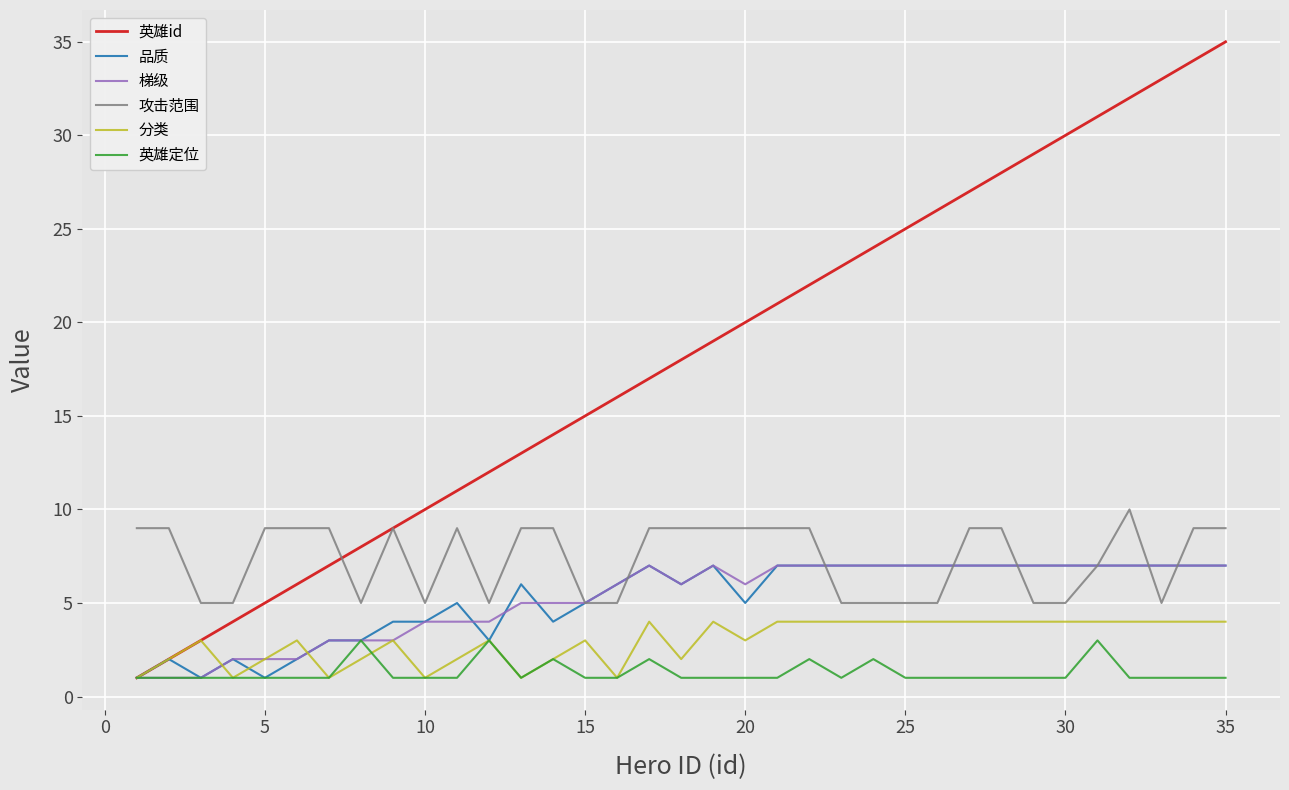

Which series has the widest spread of values?

英雄id